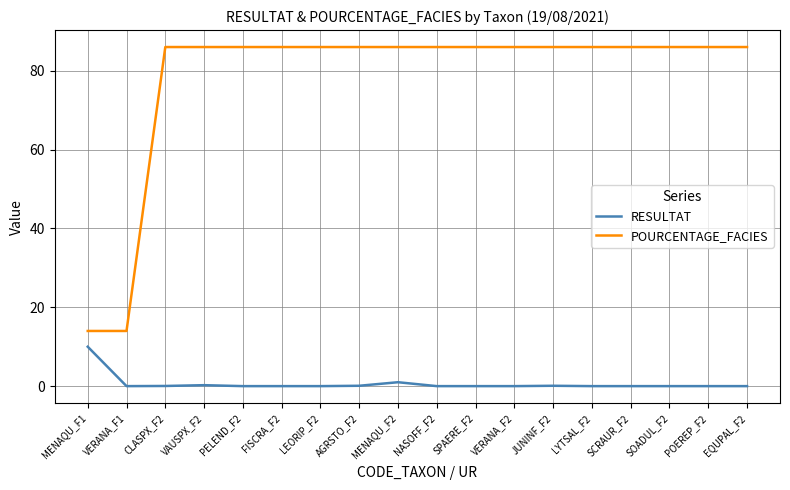

The value of POURCENTAGE_FACIES at LEORIP_F2 is 86.0. True or false?

True